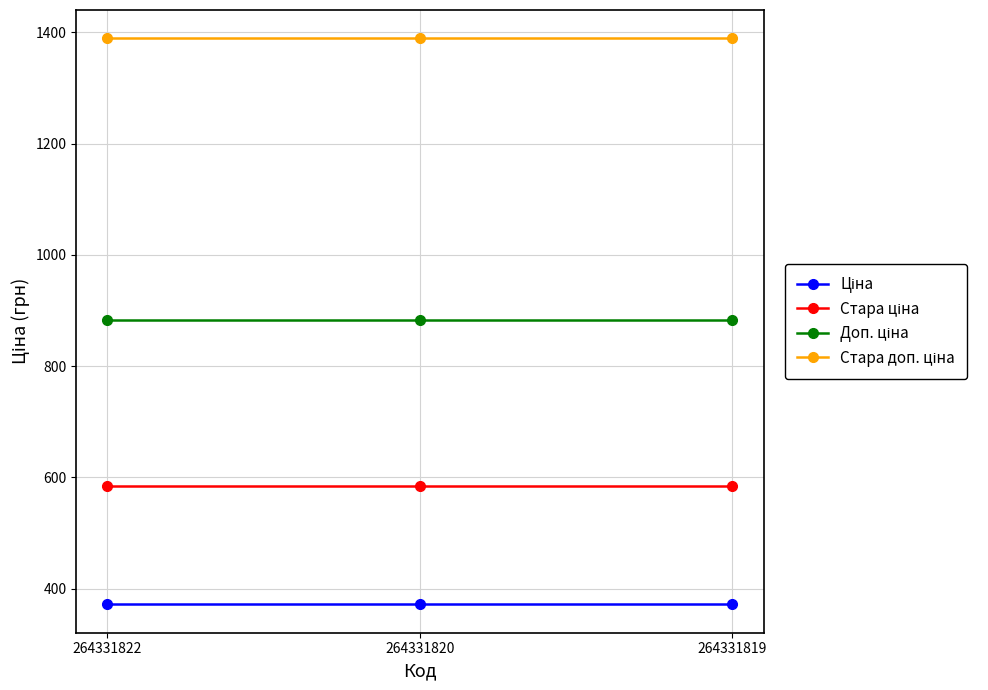

At how many categories does at least one series exceed 782?

3